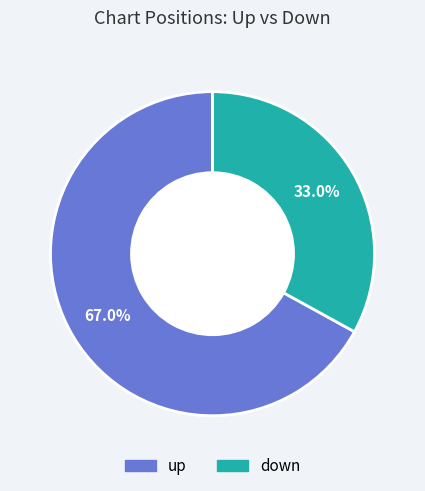

How many slices are in this pie chart?

2